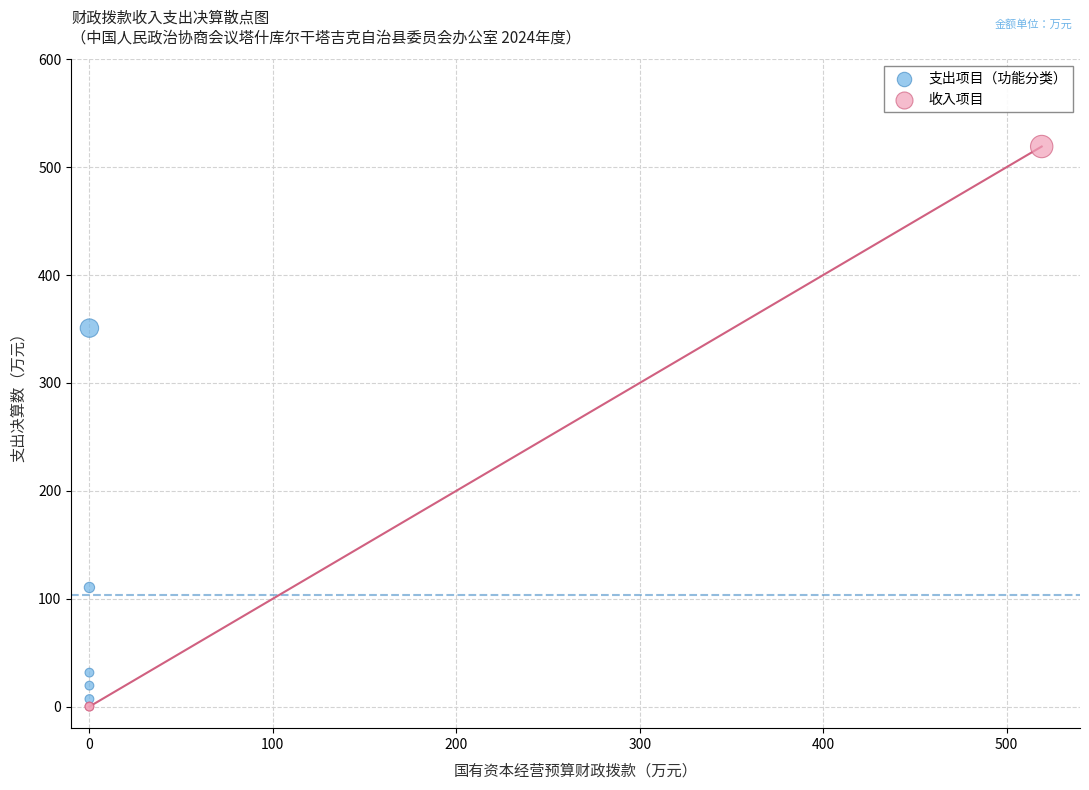

Which series reaches the maximum Y coordinate?

收入项目